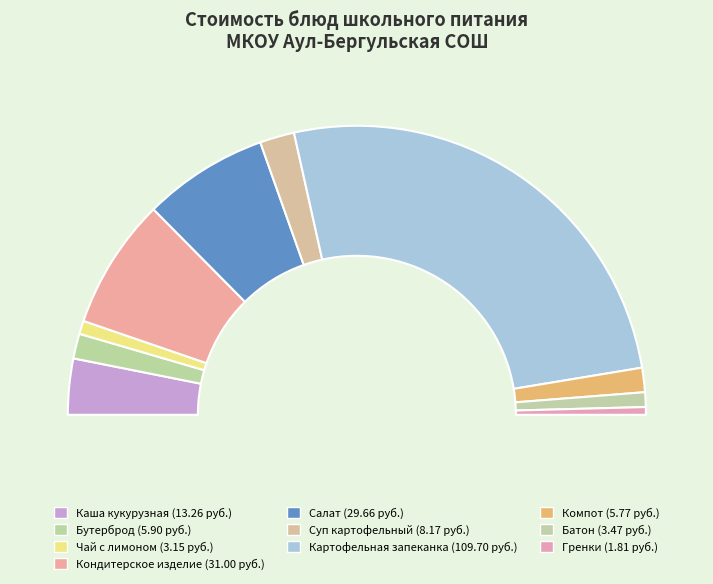

What percentage do Чай с лимоном и сахаром and Батон together represent?

3.1%